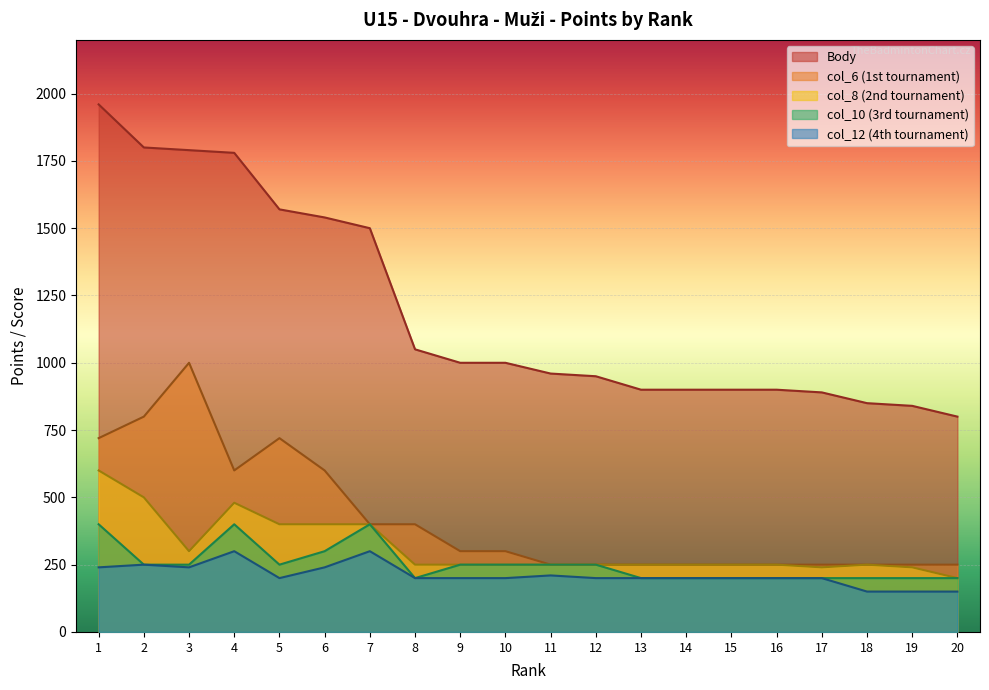

Reading right to left, transcribe all the data shown in this chart.

Body: 20=800	19=840	18=850	17=890	16=900	15=900	14=900	13=900	12=950	11=960	10=1000	9=1000	8=1050	7=1500	6=1540	5=1570	4=1780	3=1790	2=1800	1=1960
col_6: 20=250	19=250	18=250	17=250	16=250	15=250	14=250	13=250	12=250	11=250	10=300	9=300	8=400	7=400	6=600	5=720	4=600	3=1000	2=800	1=720
col_8: 20=200	19=240	18=250	17=240	16=250	15=250	14=250	13=250	12=250	11=250	10=250	9=250	8=250	7=400	6=400	5=400	4=480	3=300	2=500	1=600
col_10: 20=200	19=200	18=200	17=200	16=200	15=200	14=200	13=200	12=250	11=250	10=250	9=250	8=200	7=400	6=300	5=250	4=400	3=250	2=250	1=400
col_12: 20=150	19=150	18=150	17=200	16=200	15=200	14=200	13=200	12=200	11=210	10=200	9=200	8=200	7=300	6=240	5=200	4=300	3=240	2=250	1=240